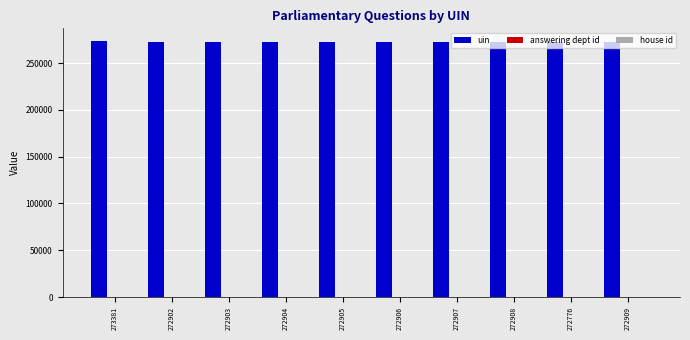

What is the sum of all uin values?

2729401